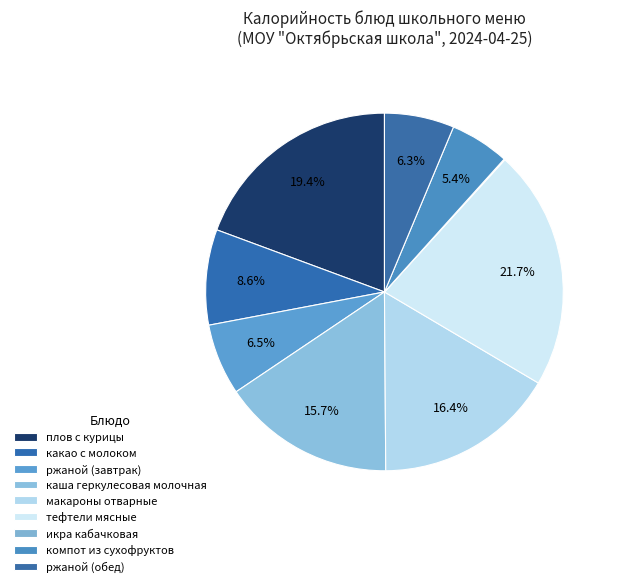

Combined, what portion of the pie is макароны отварные and плов с курицы?

35.7%